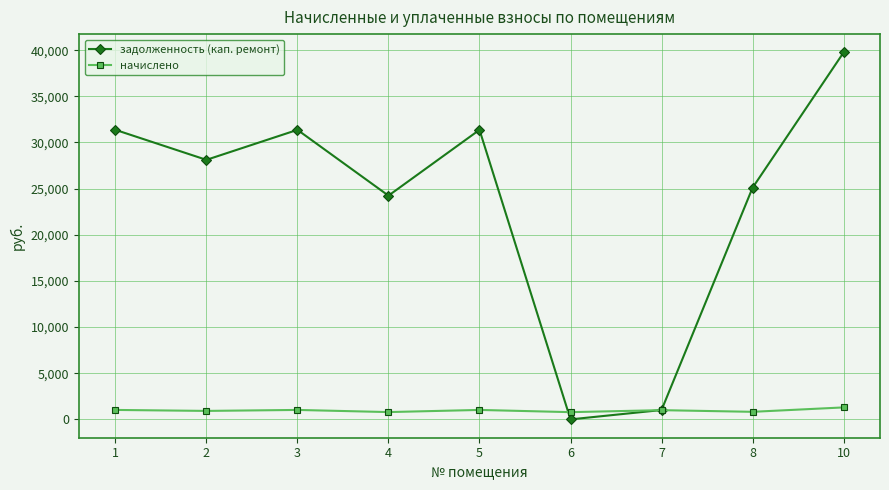

List the series in order of their overall mean, lowest first.

начислено, задолженность (кап. ремонт)